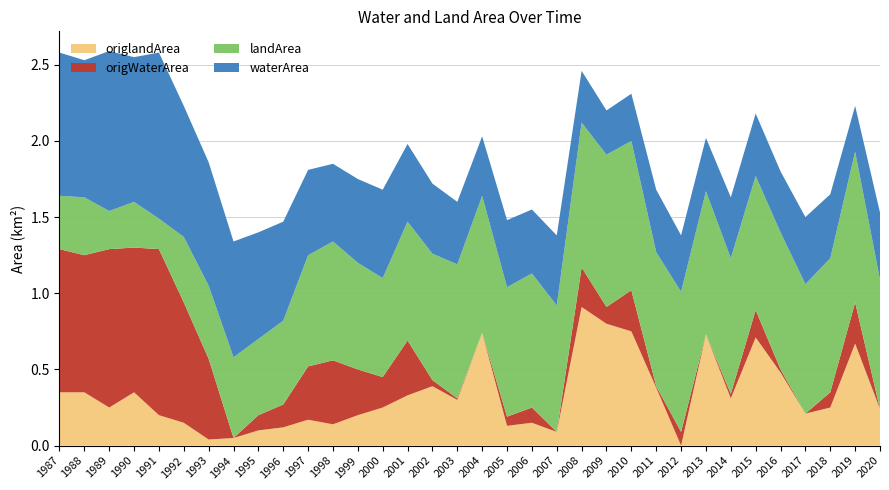

Reading left to right, list all the values displayed in this chart.

origlandArea: 0.3	0.3	0.2	0.3	0.2	0.1	0.0	0.1	0.1	0.1	0.2	0.1	0.2	0.2	0.3	0.4	0.3	0.7	0.1	0.1	0.1	0.9	0.8	0.8	0.4	0.0	0.7	0.3	0.7	0.5	0.2	0.2	0.7	0.2
origWaterArea: 0.9	0.9	1.0	0.9	1.1	0.8	0.5	0.0	0.1	0.1	0.3	0.4	0.3	0.2	0.4	0.0	0.0	0.0	0.1	0.1	0.0	0.3	0.1	0.3	0.0	0.1	0.0	0.0	0.2	0.0	0.0	0.1	0.3	0.0
landArea: 0.3	0.4	0.2	0.3	0.2	0.4	0.5	0.5	0.5	0.6	0.7	0.8	0.7	0.7	0.8	0.8	0.9	0.9	0.8	0.9	0.8	0.9	1.0	1.0	0.9	0.9	0.9	0.9	0.9	0.9	0.8	0.9	1.0	0.8
waterArea: 0.9	0.9	1.1	0.9	1.1	0.9	0.8	0.8	0.7	0.7	0.6	0.5	0.6	0.6	0.5	0.5	0.4	0.4	0.4	0.4	0.5	0.3	0.3	0.3	0.4	0.4	0.3	0.4	0.4	0.4	0.4	0.4	0.3	0.4